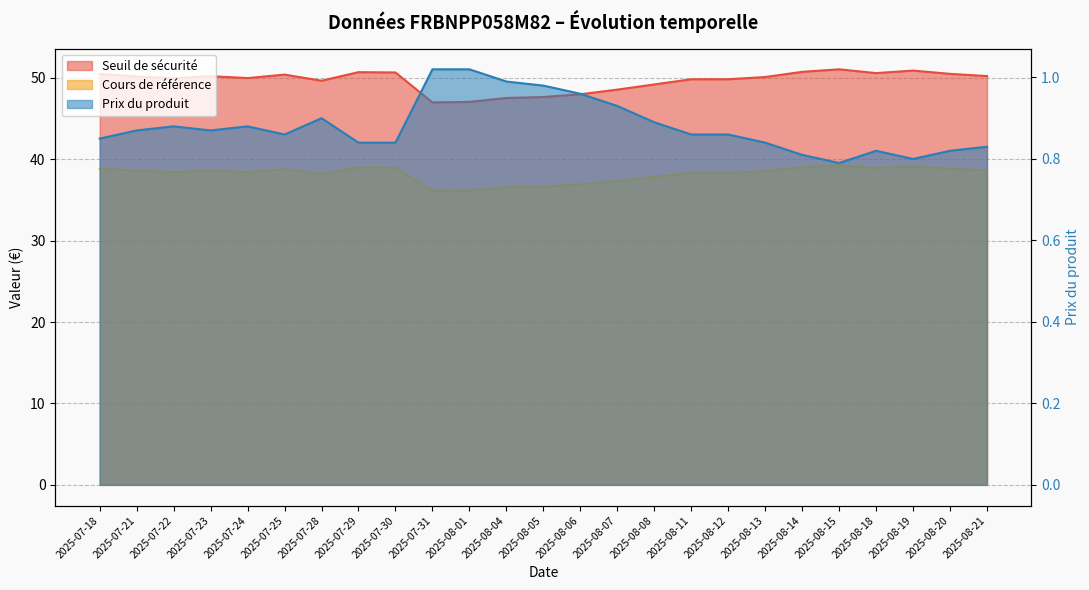

At which category is the sum across all series the highest?

2025-08-15